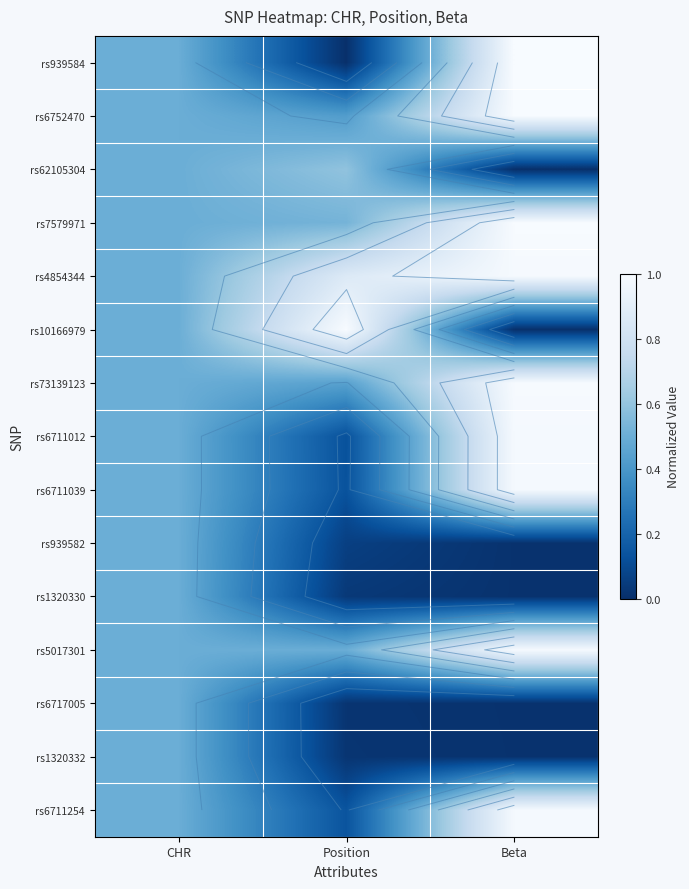

What is the sum of all rs5017301 values?

2.0